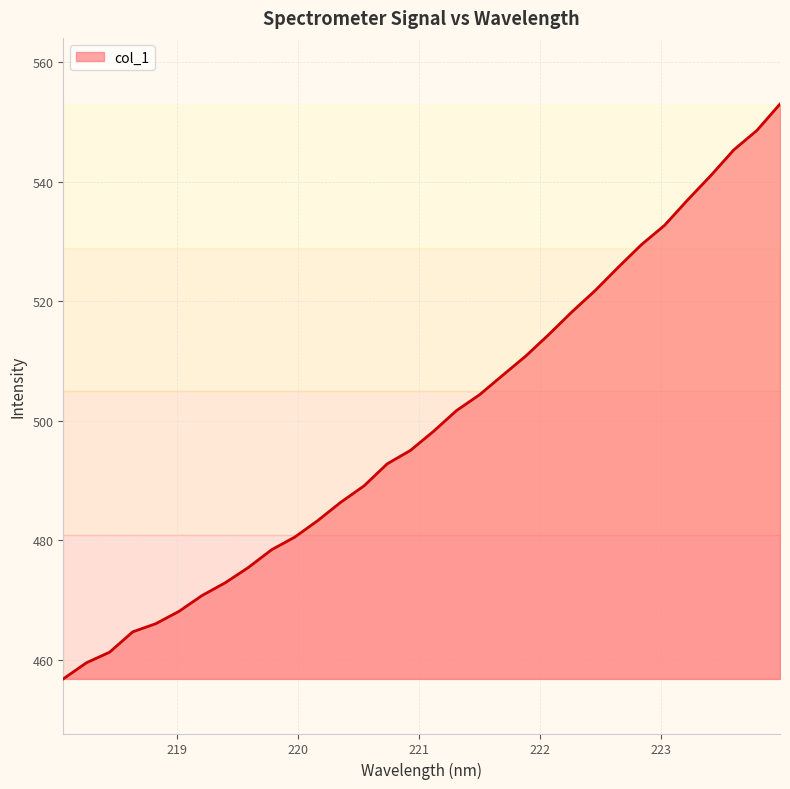

What is the greatest value displayed?

553.0